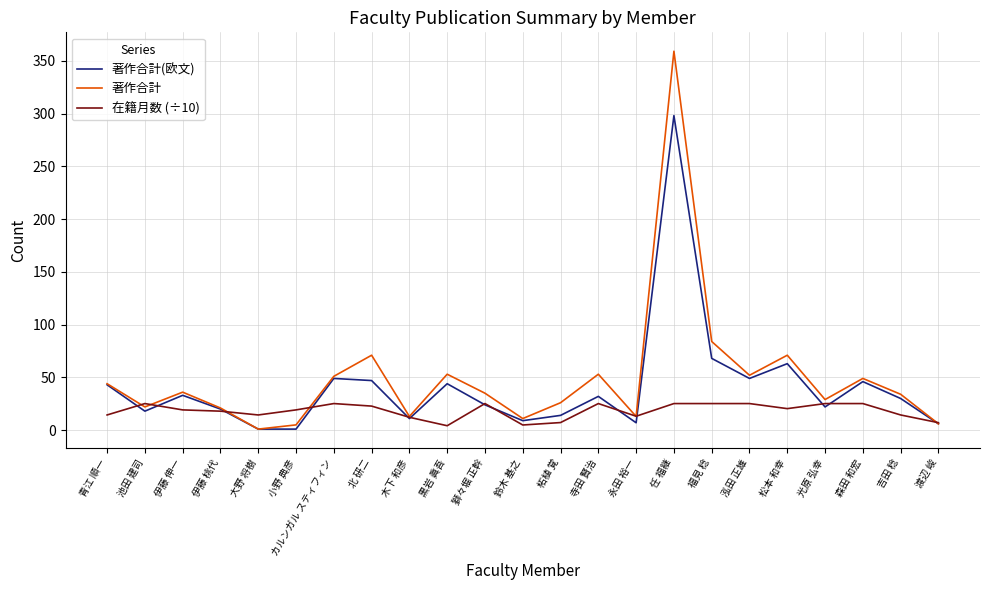

List the series in order of their peak value, lowest first.

在籍月数 (÷10), 著作合計(欧文), 著作合計